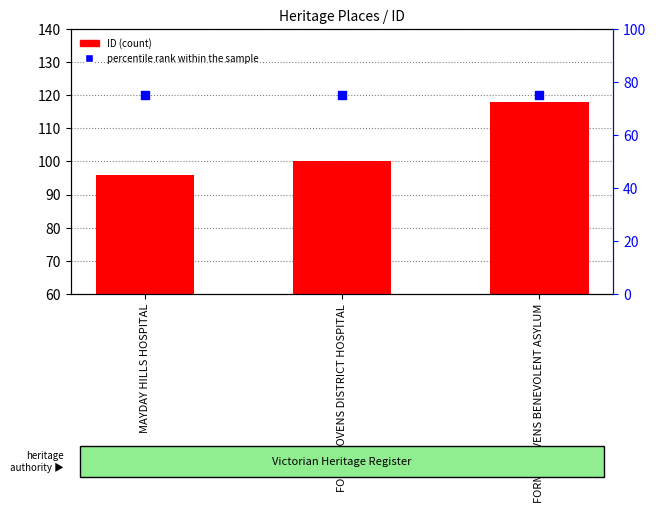

Which series reaches the maximum Y coordinate?

ID (count)